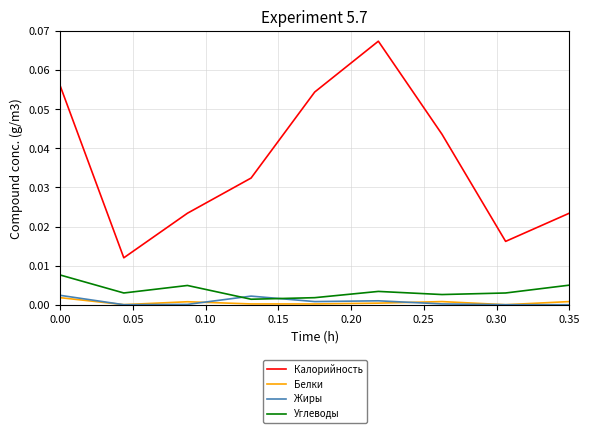

True or false: Углеводы and Калорийность intersect in this chart.

False